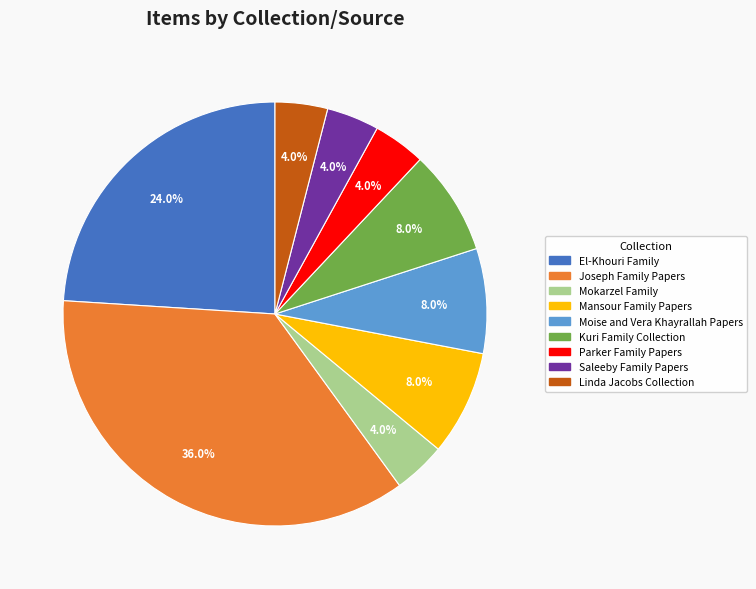

How many segments does this pie chart have?

9